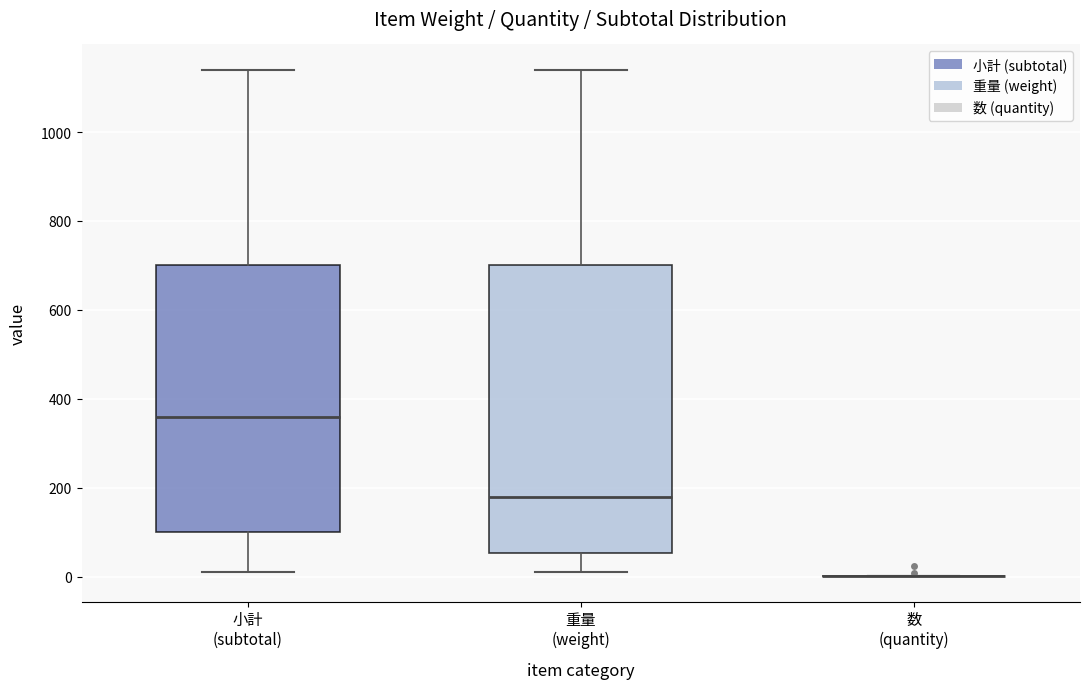

Which box is the tallest, from its lower edge to its upper edge?

重量 (weight)